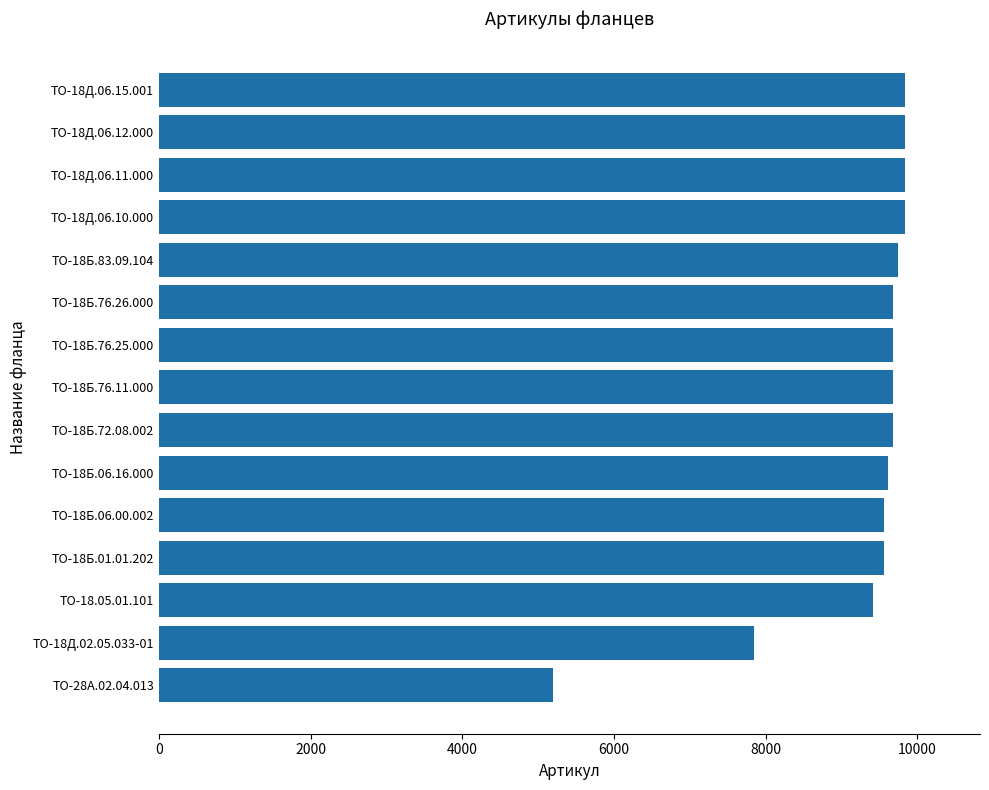

What is the maximum value shown in the chart?

9841